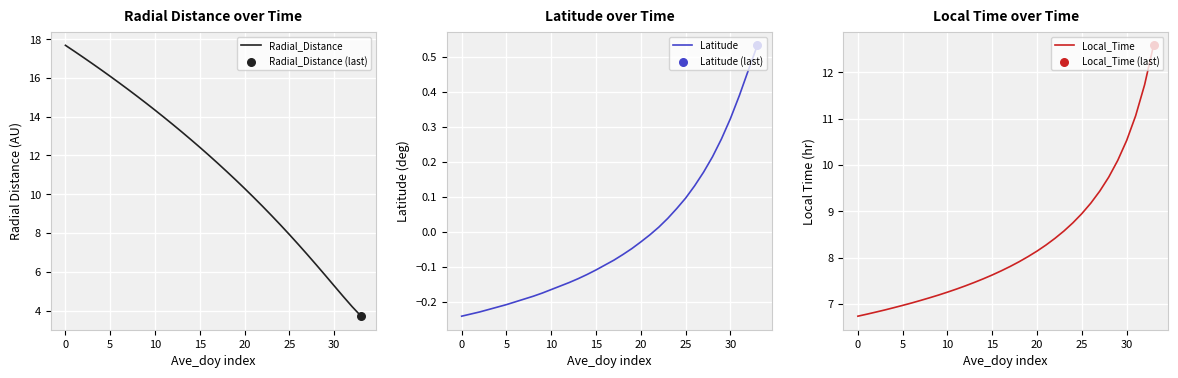

Which series has the largest total across all categories?

Radial_Distance